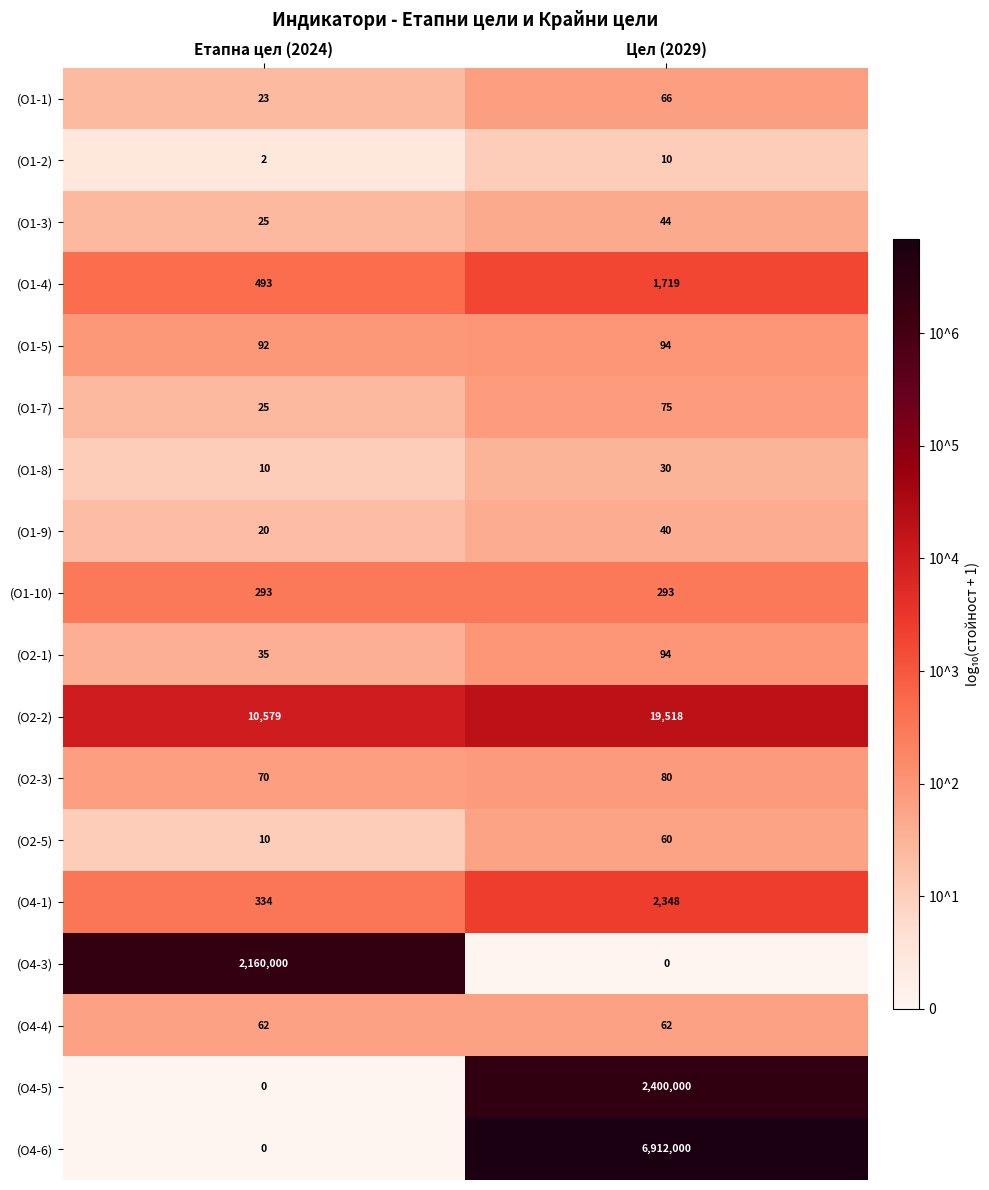

At how many categories does at least one series exceed 0?

2